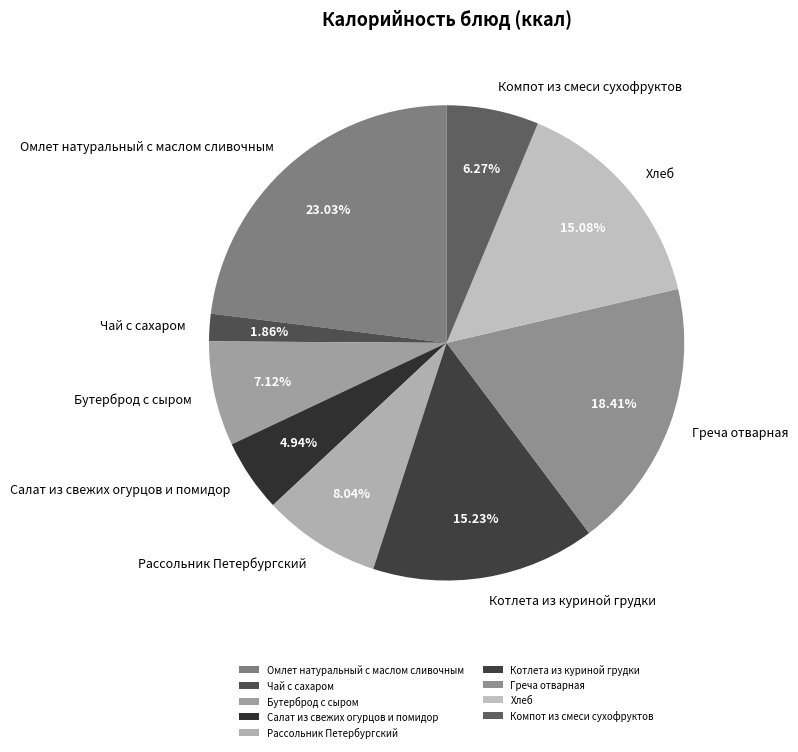

Is there any slice that represents more than half of the pie?

No